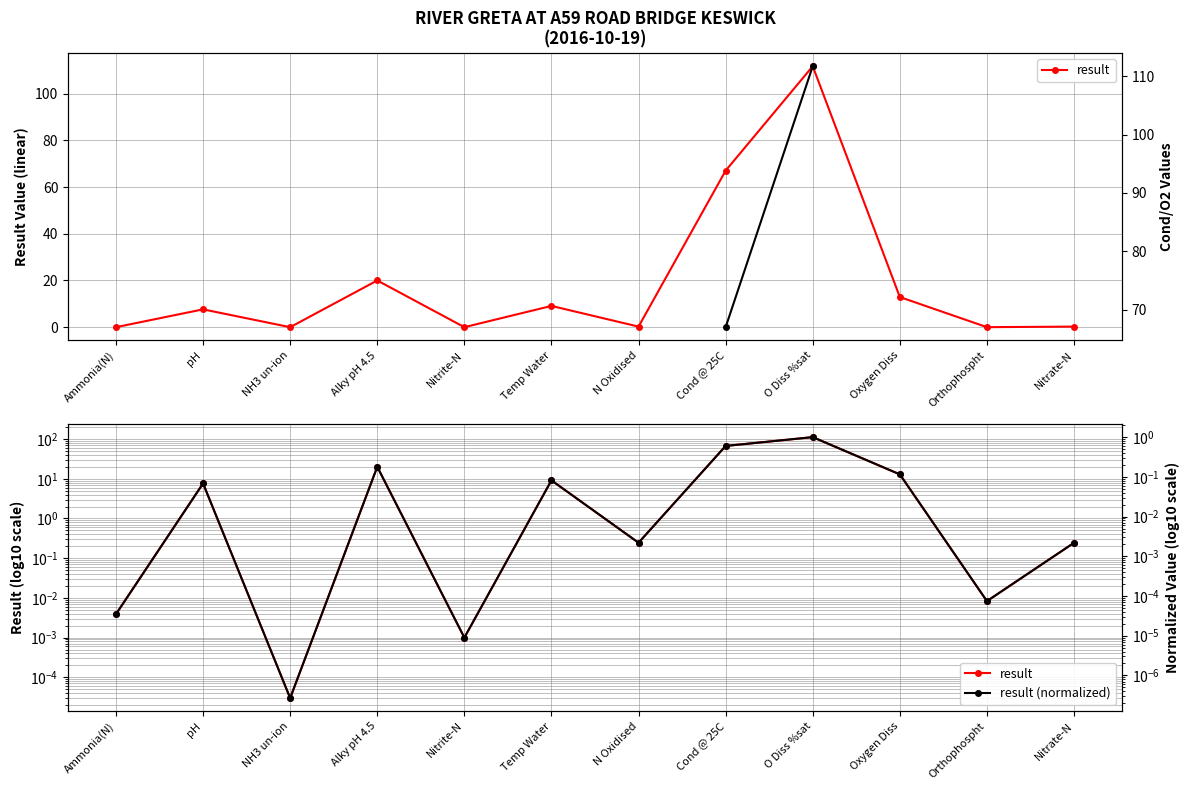

Where does the data first go above 7?

pH